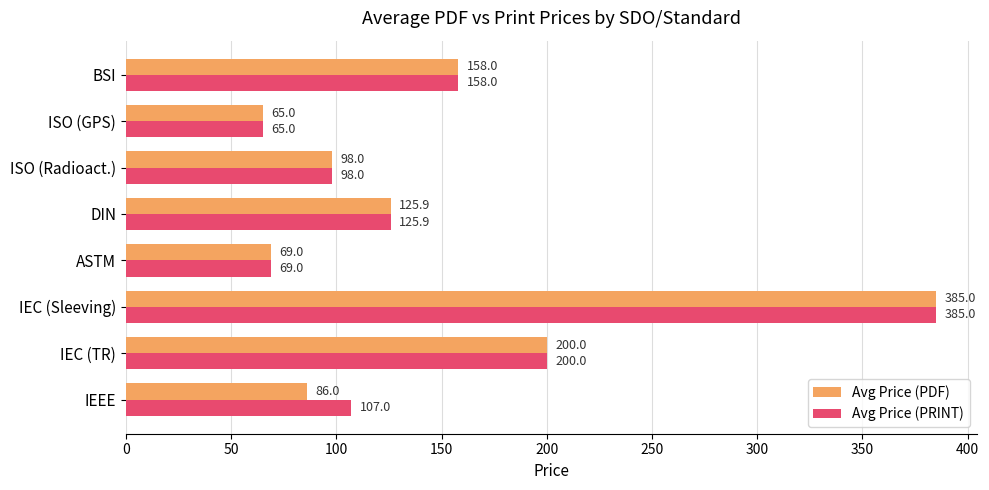

List the labels in order of Avg Price (PDF) value, smallest first.

ISO (GPS), ASTM, IEEE, ISO (Radioact.), DIN, BSI, IEC (TR), IEC (Sleeving)